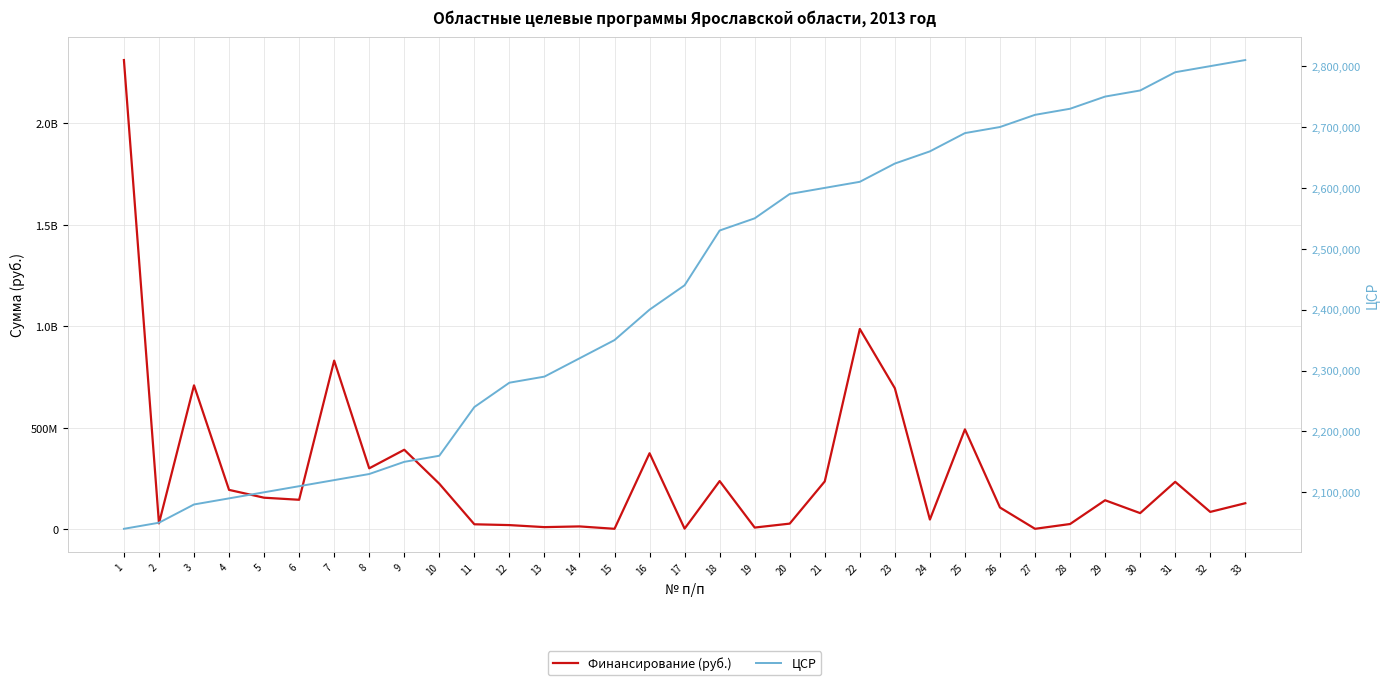

Does the chart display data point markers on the line(s)?

No